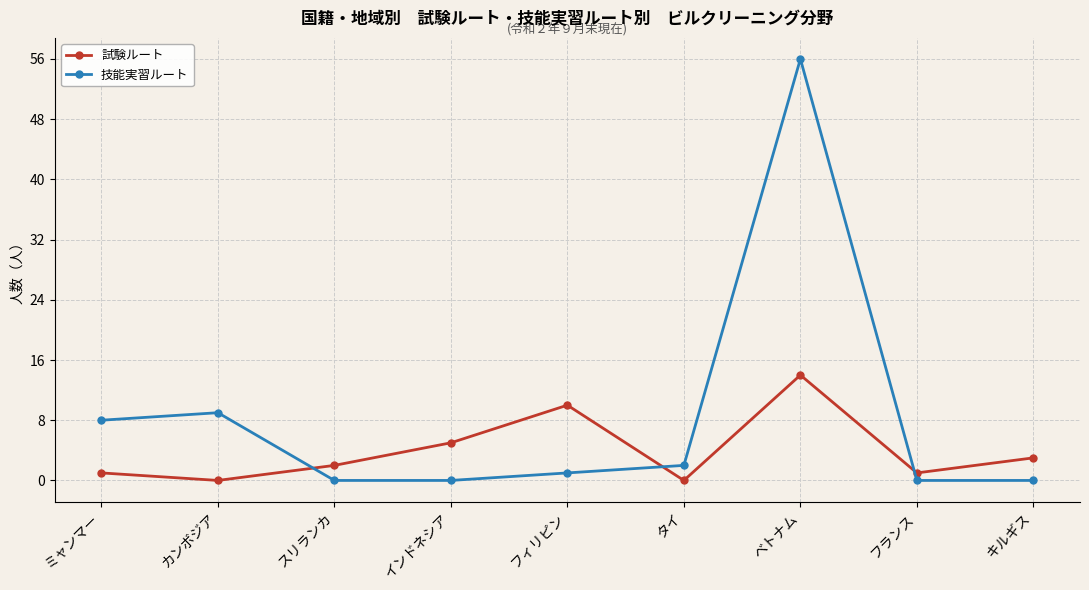

Does the chart display data point markers on the line(s)?

Yes